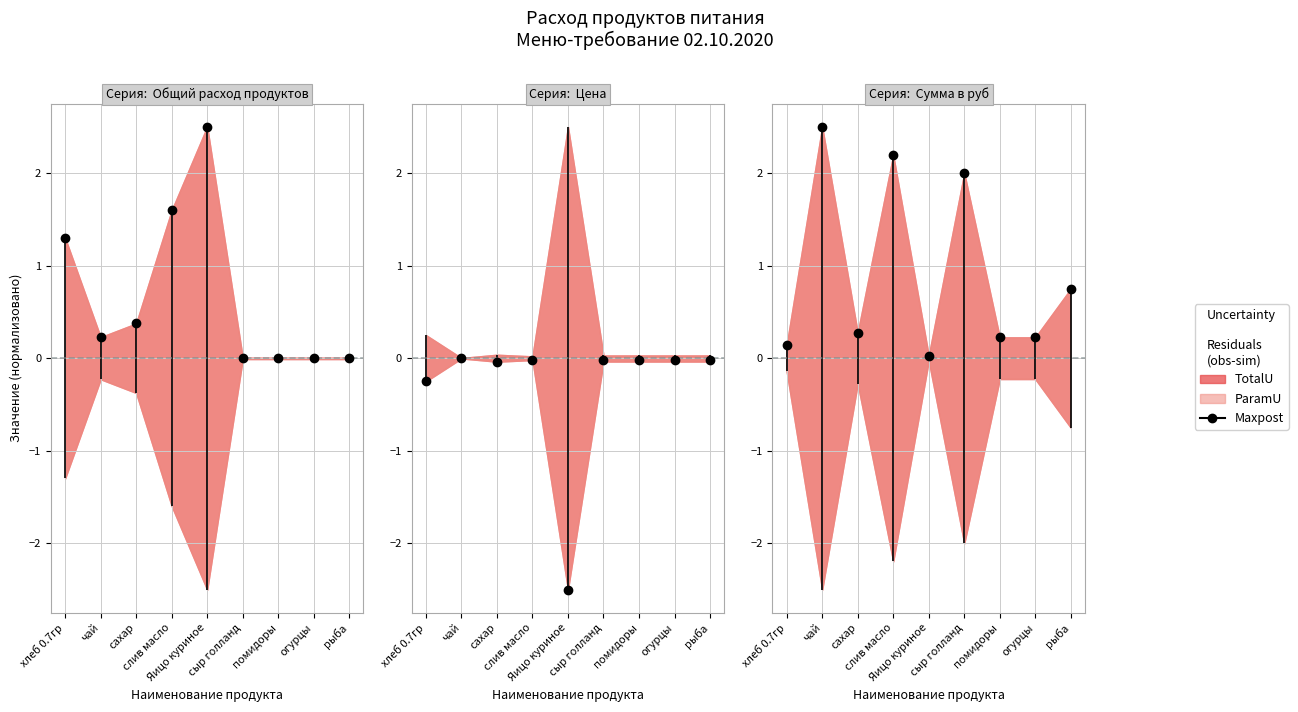

What is the highest value of the Сумма в руб series?

2.5